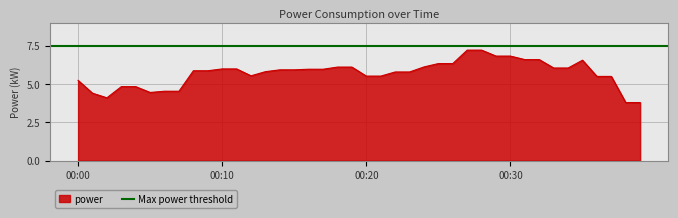

What is the difference between the maximum and minimum values?

3.4